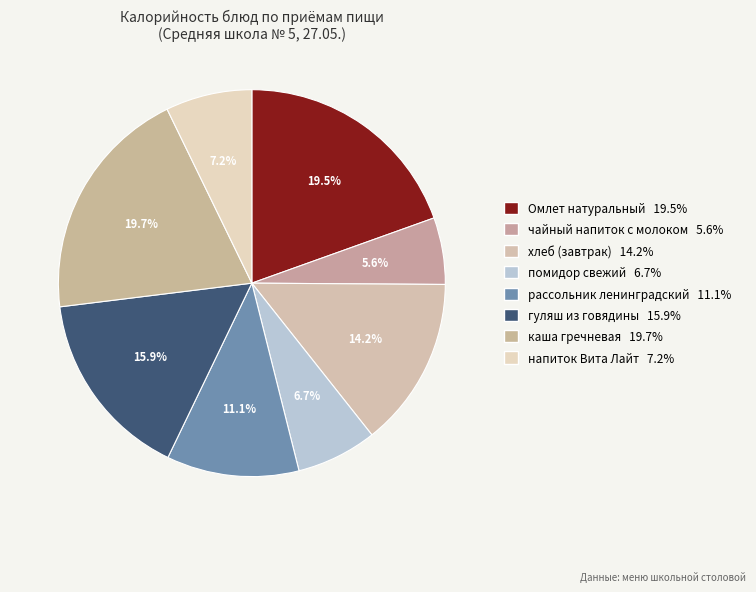

The чайный напиток с молоком slice represents 13% of the pie. True or false?

False